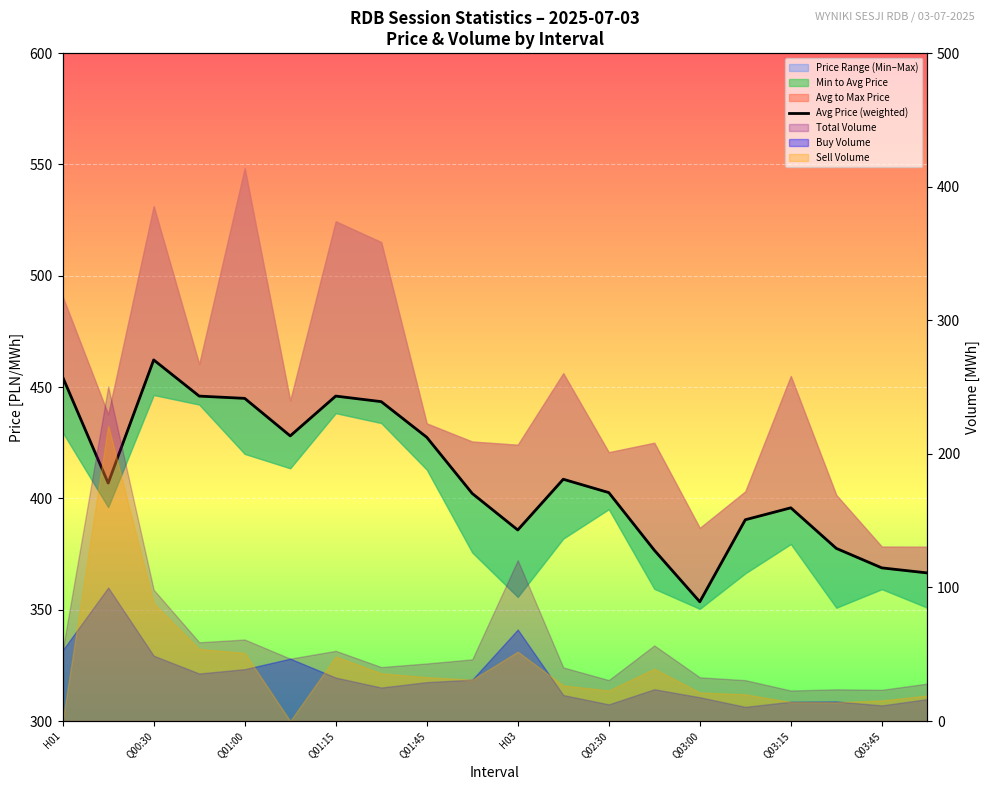

How many data points are above 406?

10